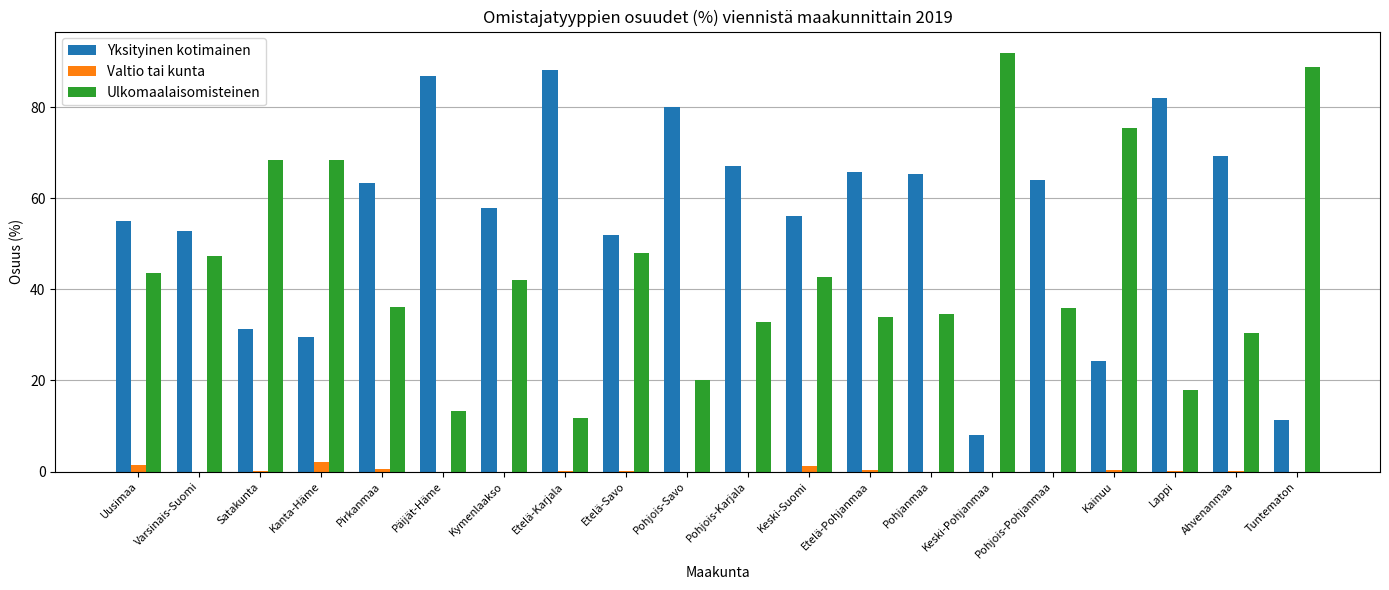

How many distinct data groups are displayed?

3